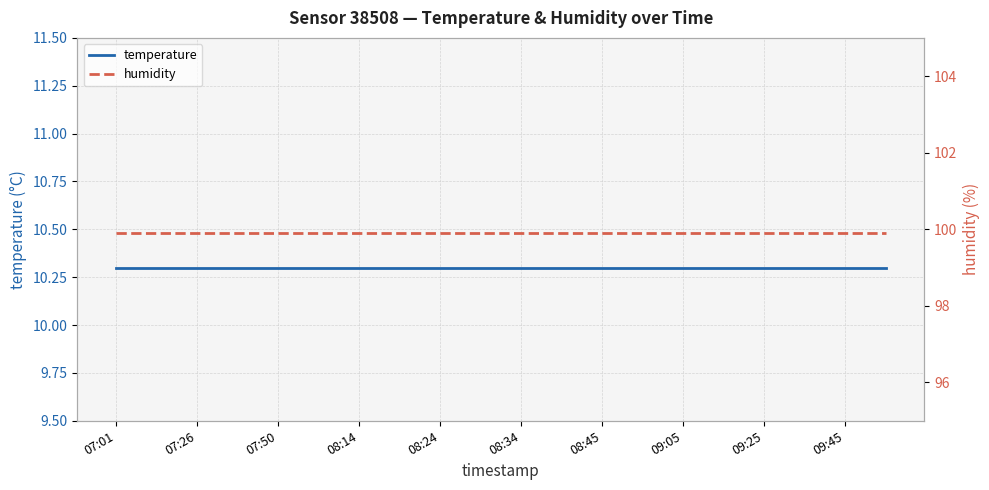

At which label does humidity reach its peak?

07:01